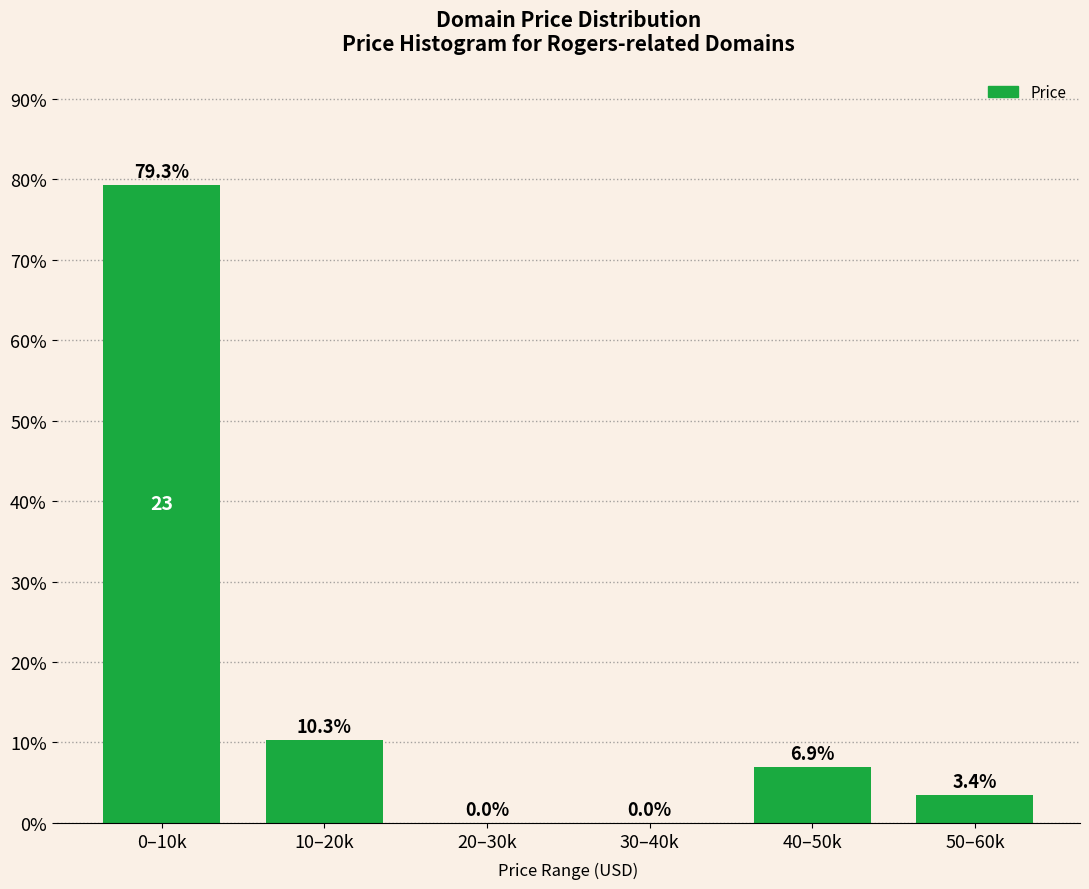

Reading left to right, extract all data points from this chart.

0–10k=79.3	10–20k=10.3	20–30k=0.0	30–40k=0.0	40–50k=6.9	50–60k=3.4